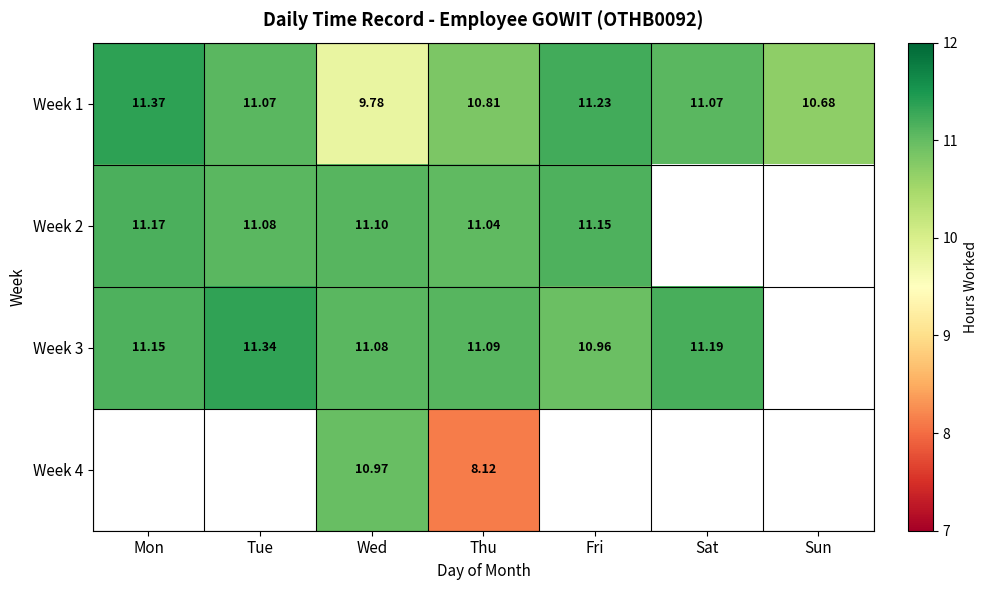

Between Sun and Fri, which is larger?

Fri